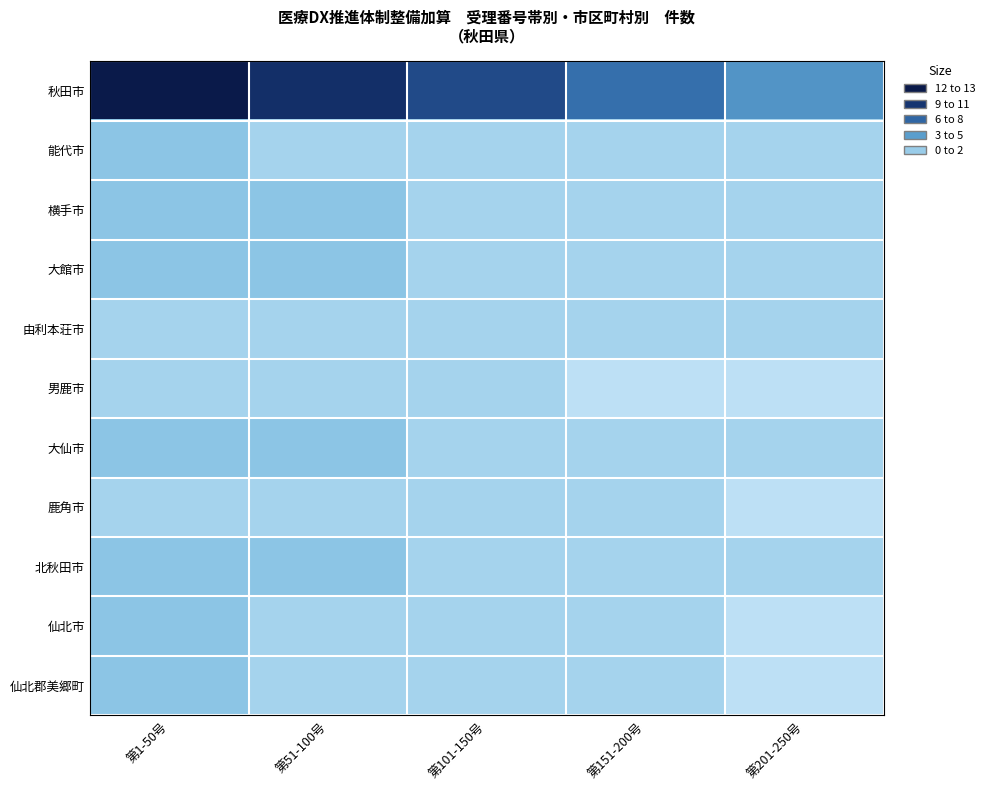

Reading right to left, extract all data points from this chart.

秋田市: 第201-250号=5	第151-200号=7	第101-150号=9	第51-100号=11	第1-50号=13
能代市: 第201-250号=1	第151-200号=1	第101-150号=1	第51-100号=1	第1-50号=2
横手市: 第201-250号=1	第151-200号=1	第101-150号=1	第51-100号=2	第1-50号=2
大館市: 第201-250号=1	第151-200号=1	第101-150号=1	第51-100号=2	第1-50号=2
由利本荘市: 第201-250号=1	第151-200号=1	第101-150号=1	第51-100号=1	第1-50号=1
男鹿市: 第201-250号=0	第151-200号=0	第101-150号=1	第51-100号=1	第1-50号=1
大仙市: 第201-250号=1	第151-200号=1	第101-150号=1	第51-100号=2	第1-50号=2
鹿角市: 第201-250号=0	第151-200号=1	第101-150号=1	第51-100号=1	第1-50号=1
北秋田市: 第201-250号=1	第151-200号=1	第101-150号=1	第51-100号=2	第1-50号=2
仙北市: 第201-250号=0	第151-200号=1	第101-150号=1	第51-100号=1	第1-50号=2
仙北郡美郷町: 第201-250号=0	第151-200号=1	第101-150号=1	第51-100号=1	第1-50号=2